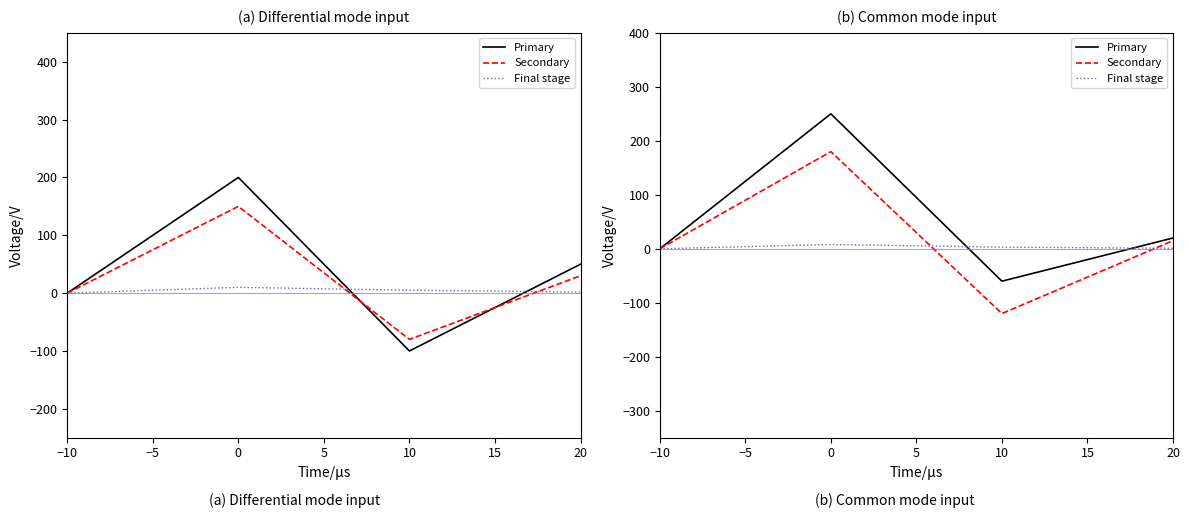

Count the number of data series in this chart.

3